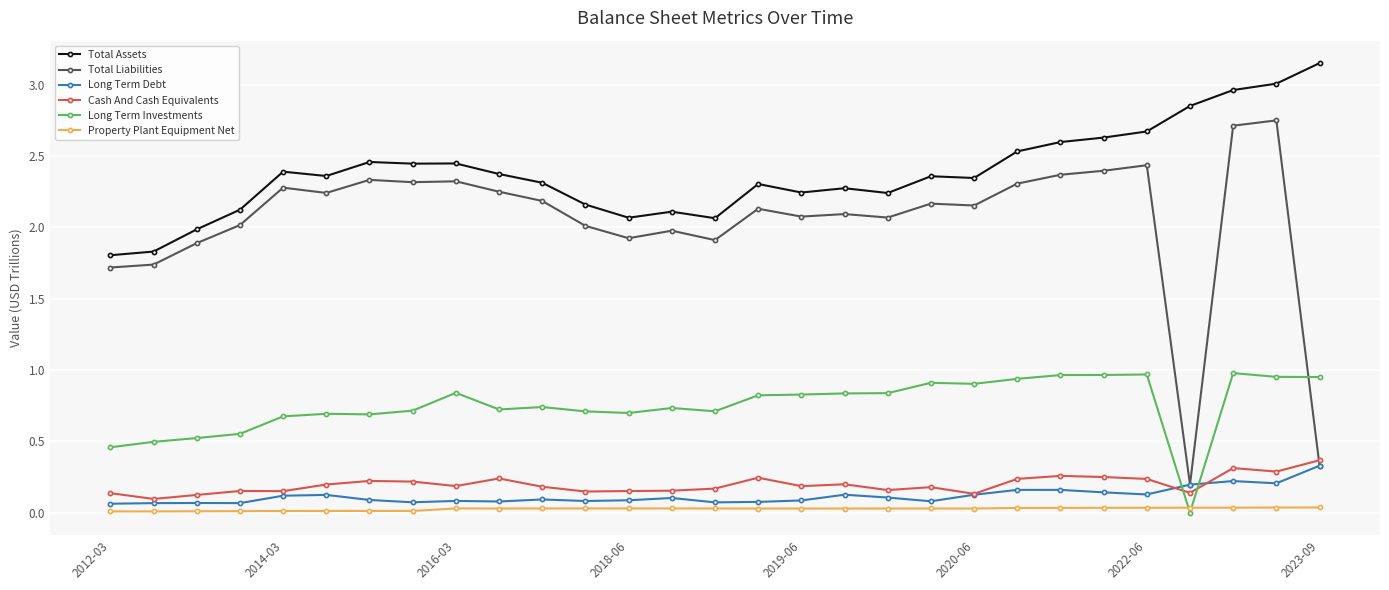

What is the value of the Total Liabilities point at the 3rd from the left?

1.9